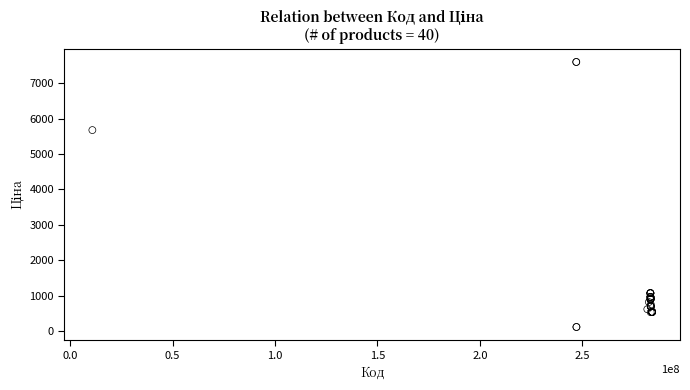

What Y value in the scatter plot is closest to 3855?

5673.8